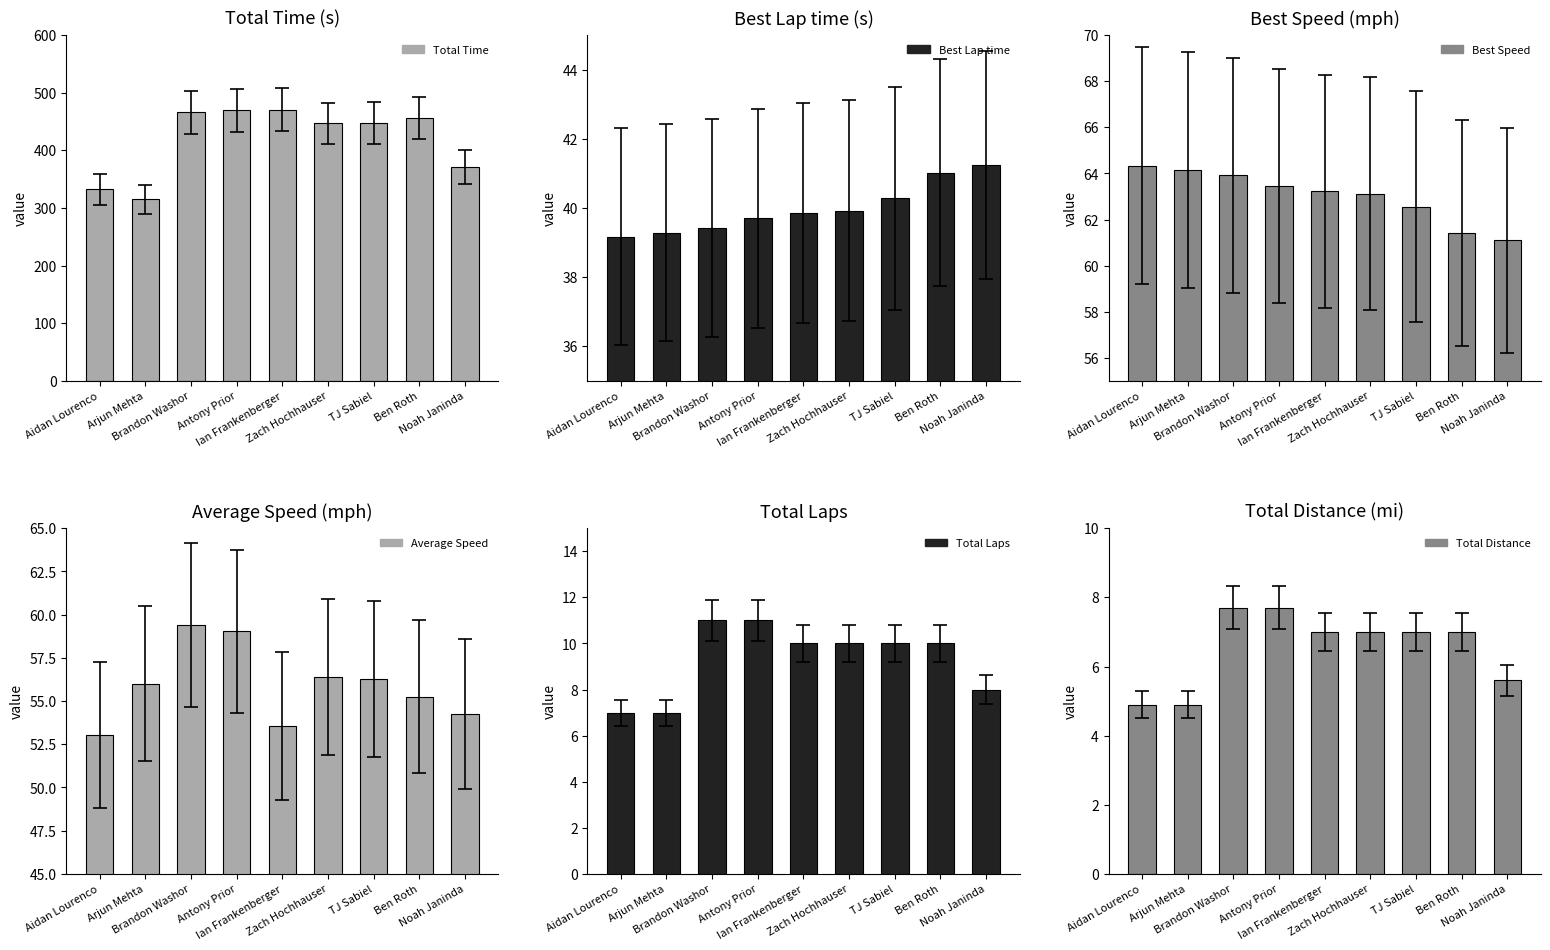

How many series are shown in this chart?

6